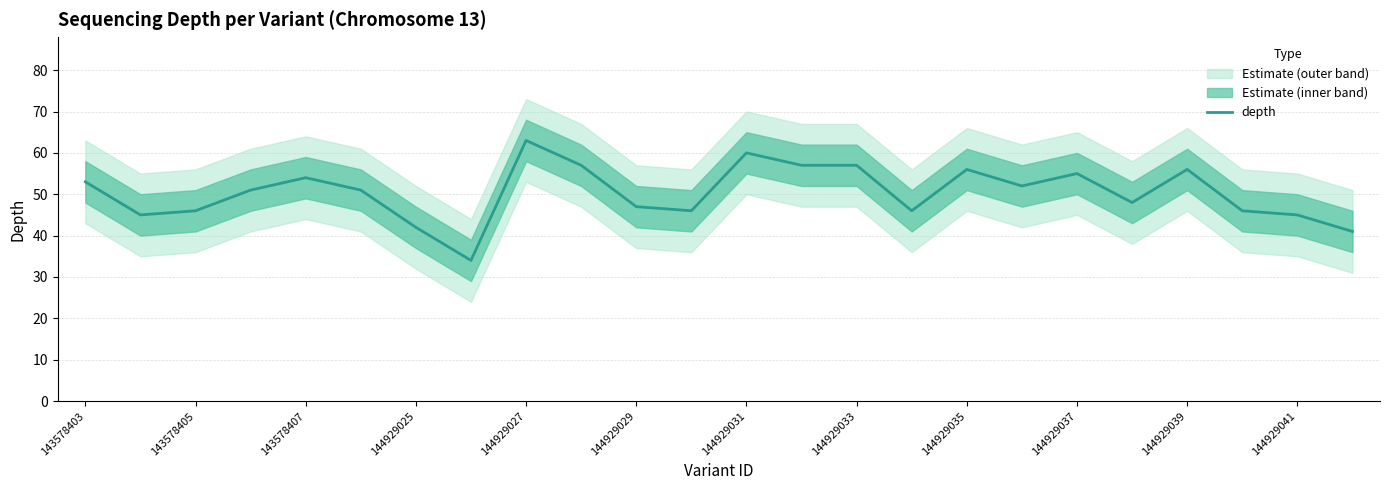

The chart shows a value of 25 at 23. True or false?

False